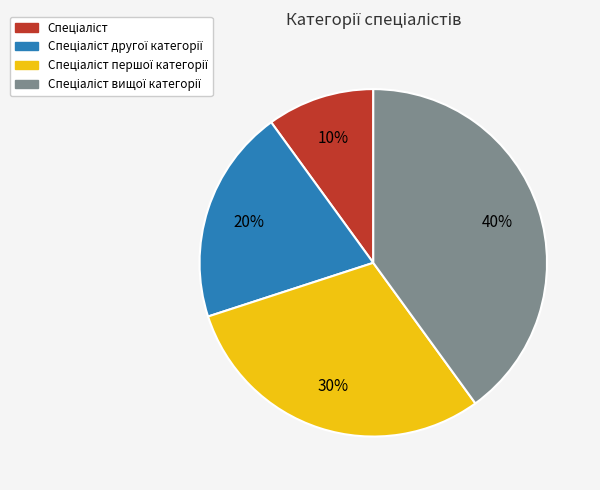

Is there a majority slice in this chart?

No